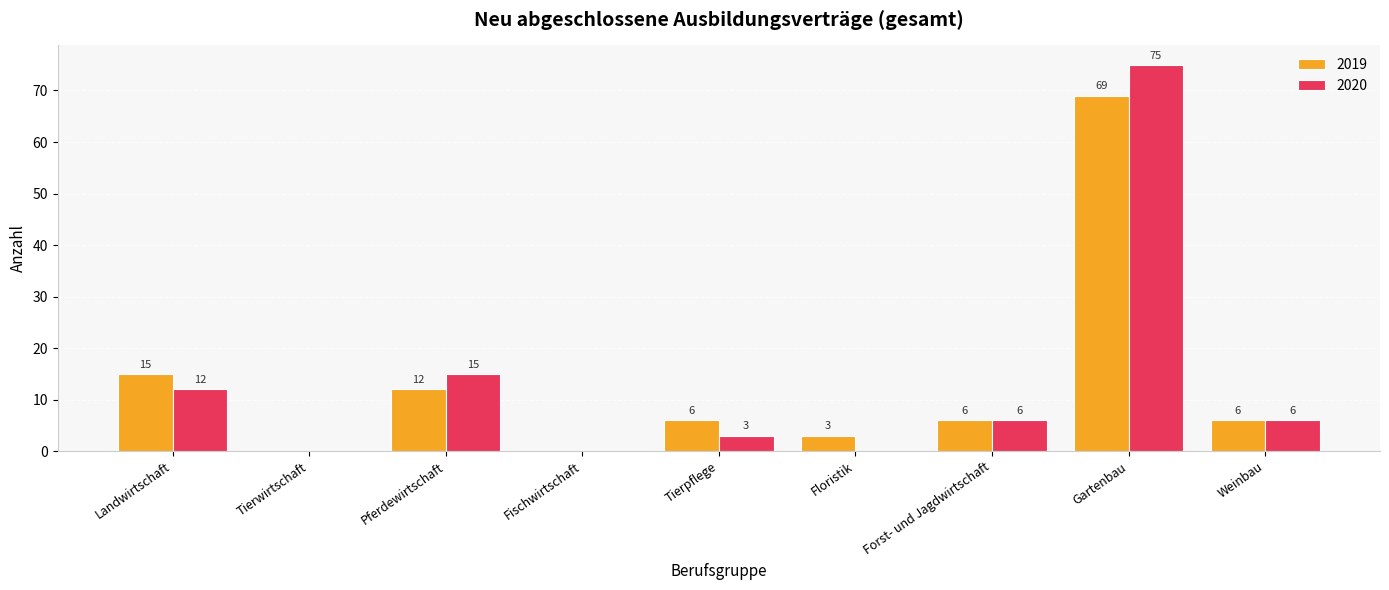

What is the sum of the 2019 values at Weinbau and Landwirtschaft?

21